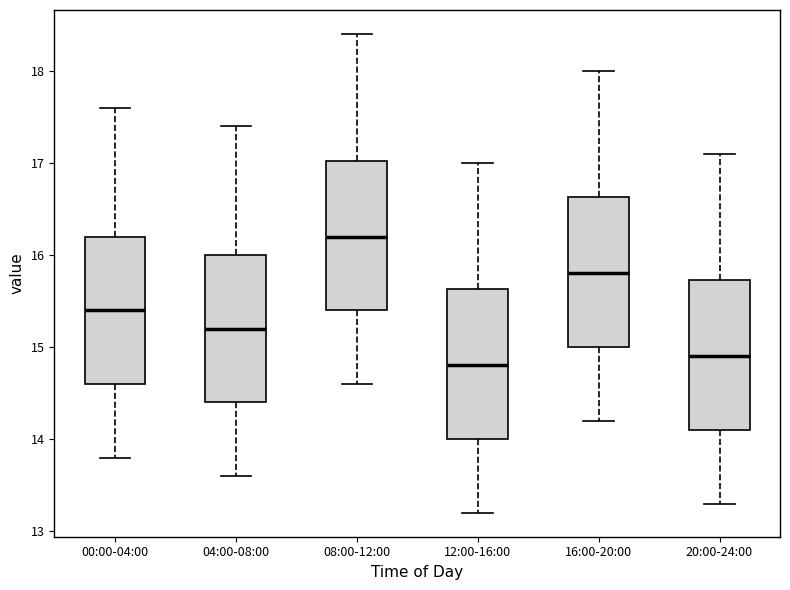

Where is the upper edge of the box for 00:00-04:00 on the y-axis? The values are not printed on the chart, so give them approximately, as read against the axis.

16.2